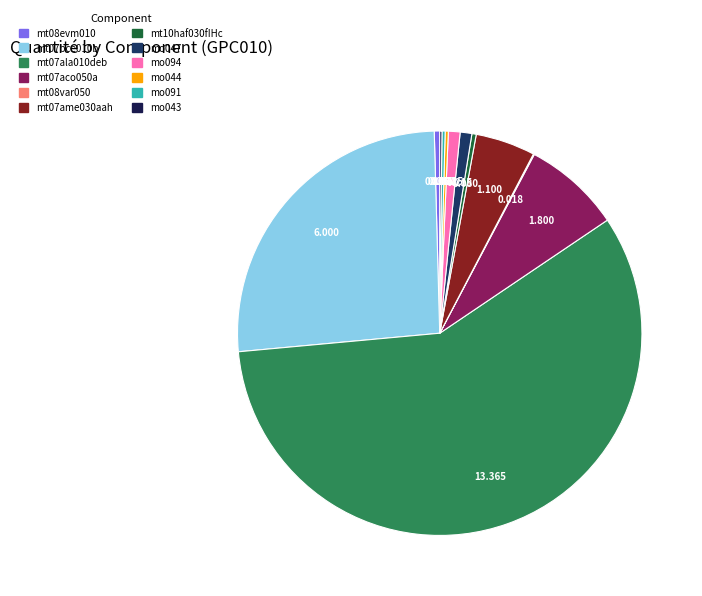

To the nearest percent, what is the combined percentage of mo094 and mo047?

2%